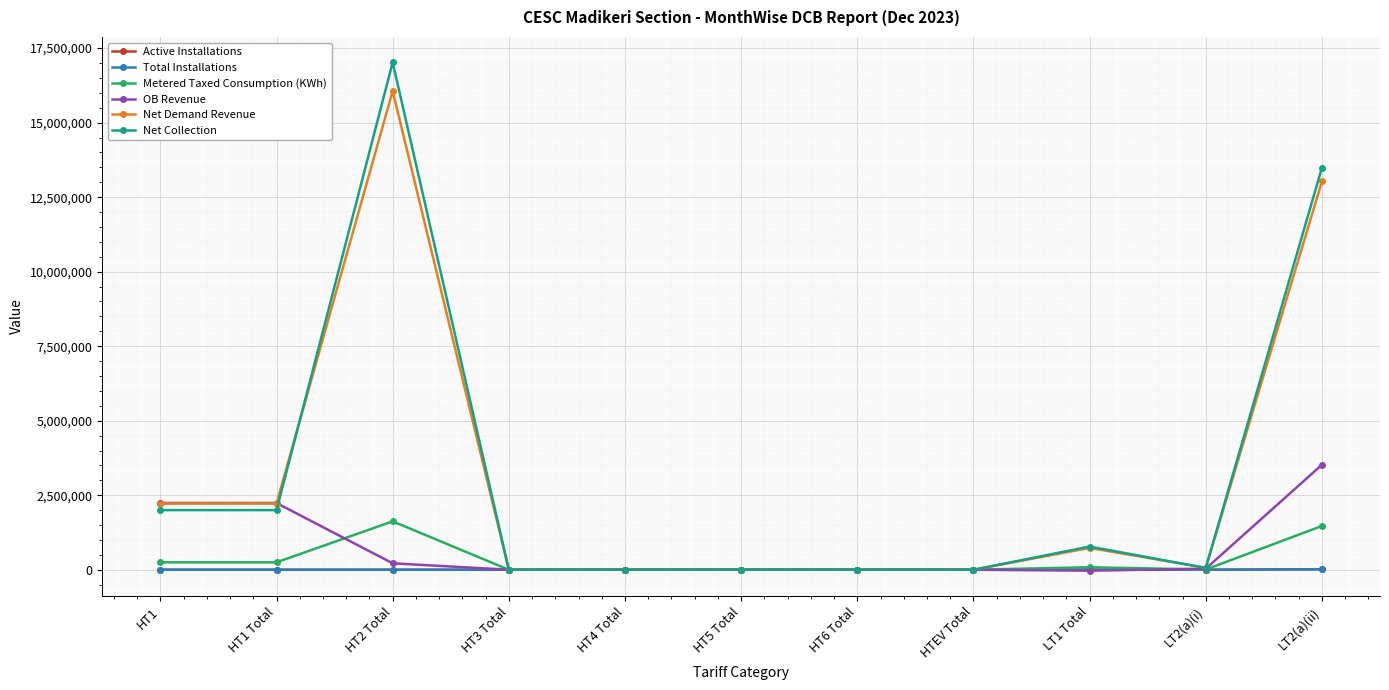

Which series has the largest range (max minus min)?

Net Collection